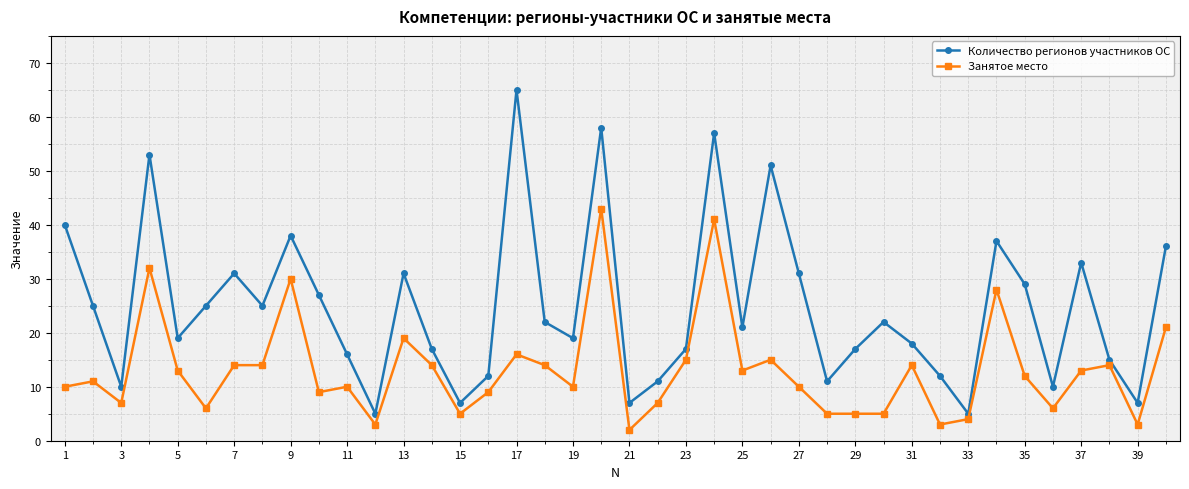

Which series has the widest spread of values?

Количество регионов участников ОС